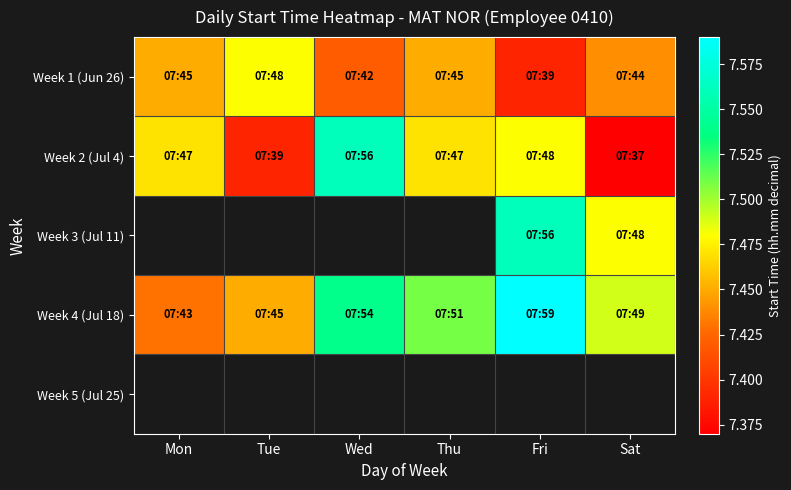

At how many categories does at least one series exceed 7?

6